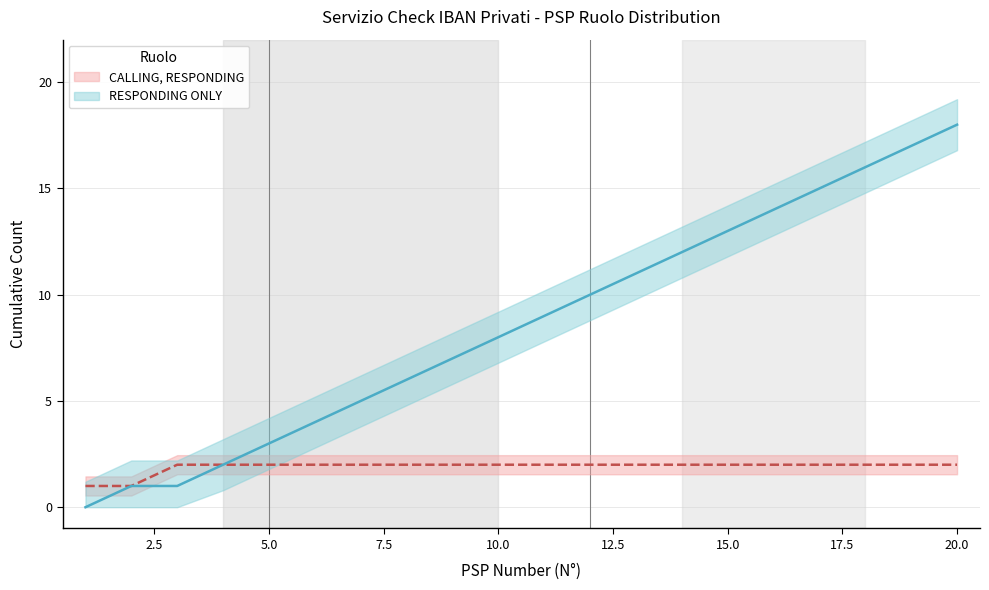

What is the sum of all values?

172